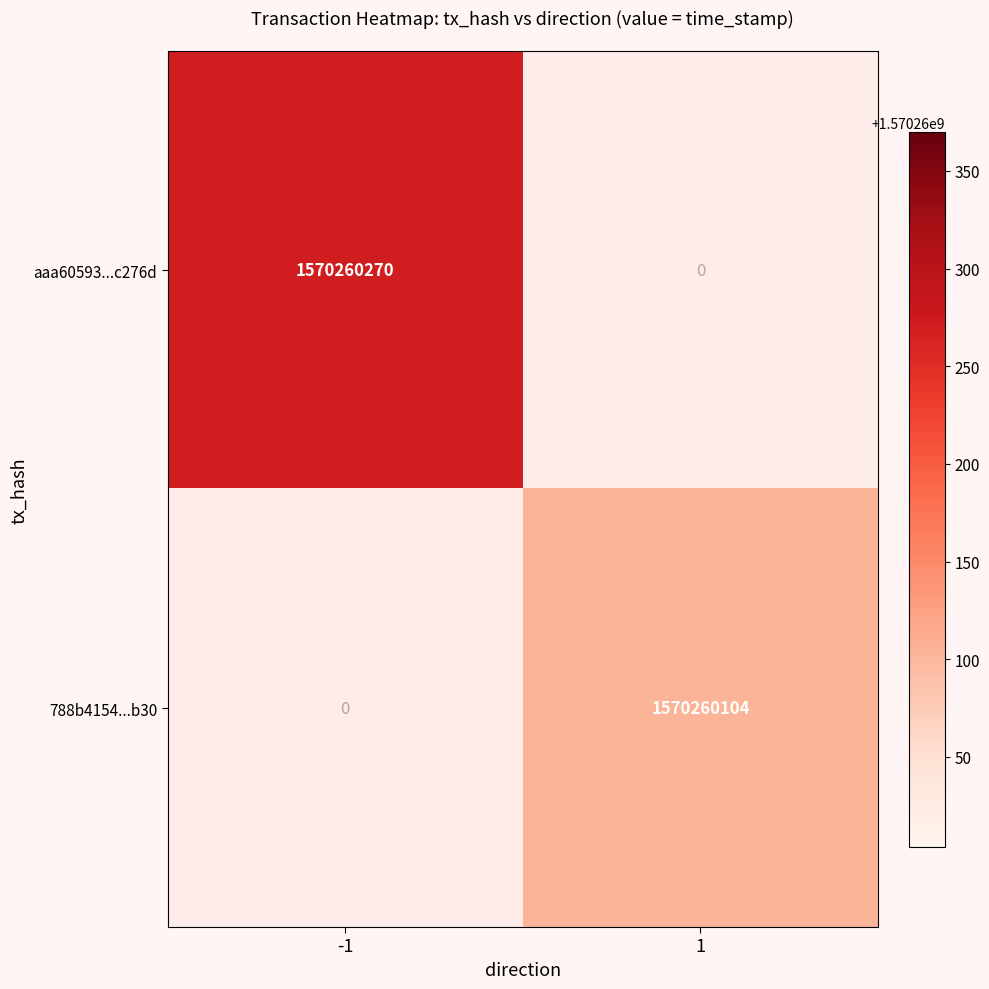

The aaa60593...c276d series shows 1570260270 at -1. True or false?

True